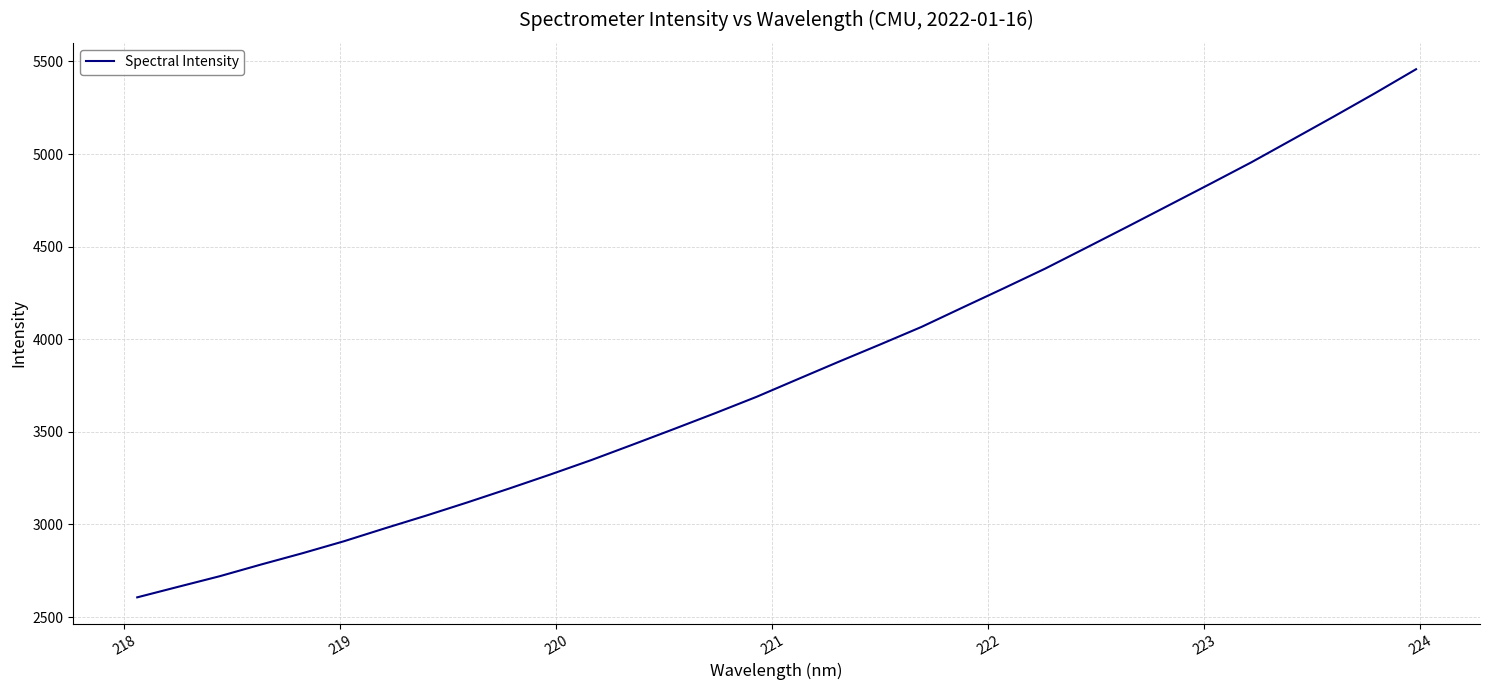

What is the smallest value displayed?

2606.3